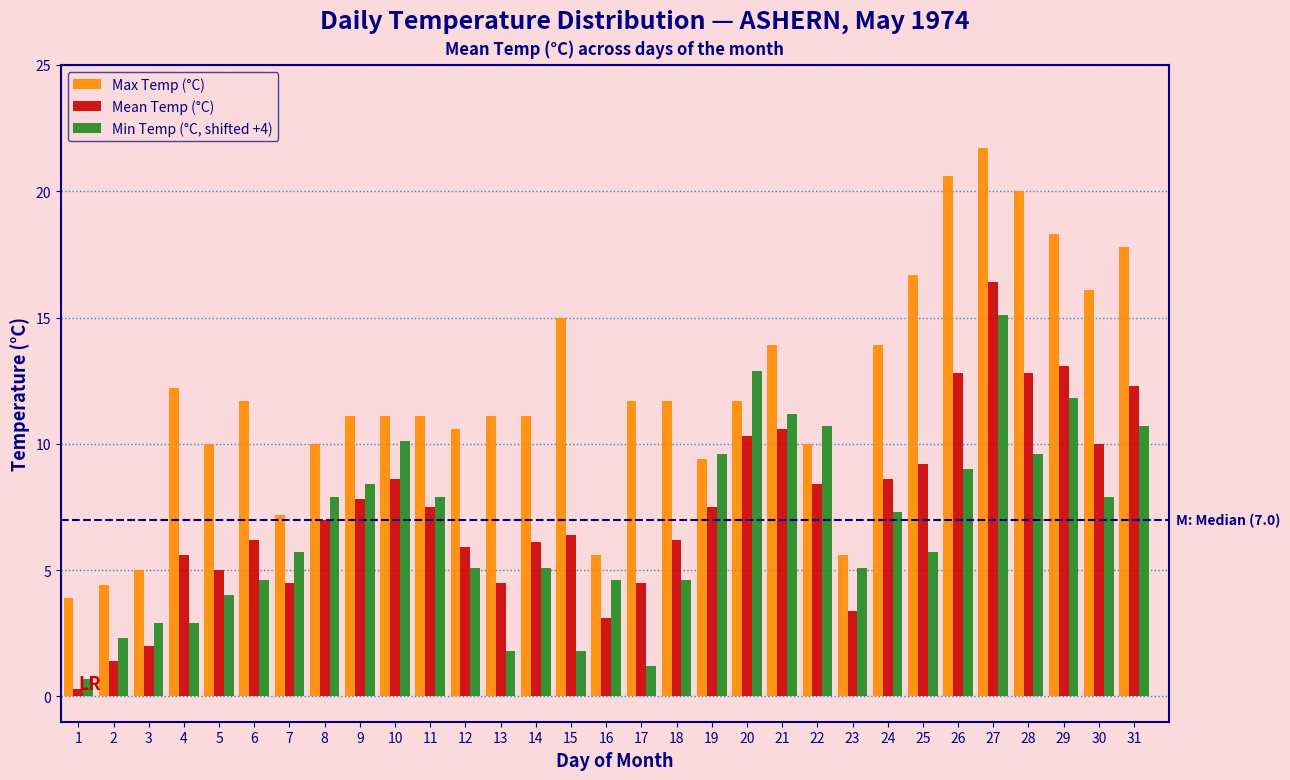

What is the average value of the Mean Temp (°C) series?

7.4